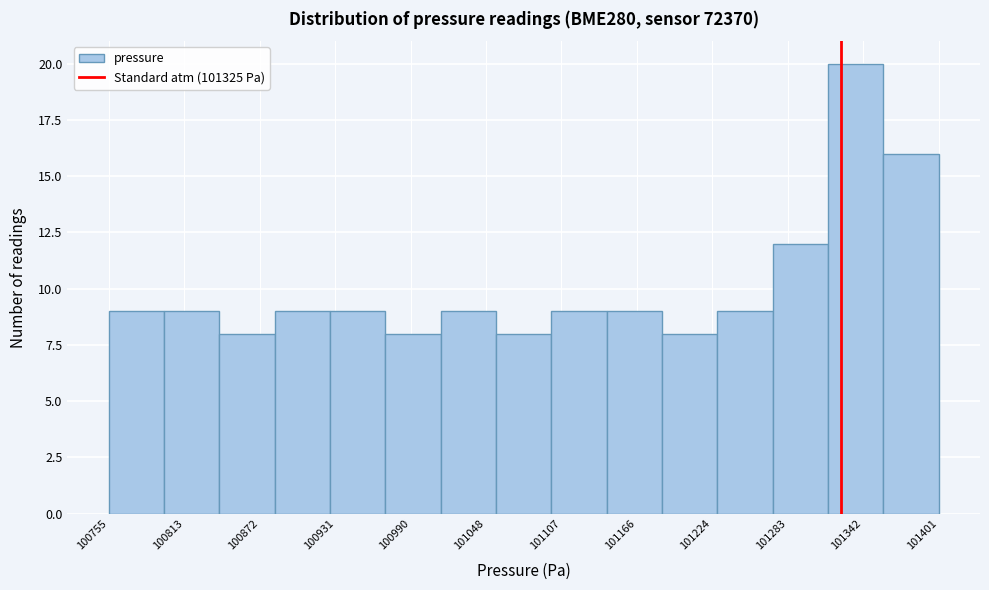

Reading left to right, transcribe this chart: for each bar, give the range it covers on the x-axis and its height. Neither the bar edges nor the heights are printed on the chart, so give them approximately, as read against the axes.

100760 to 100800: 9
100800 to 100840: 9
100840 to 100880: 8
100880 to 100930: 9
100930 to 100970: 9
100970 to 101010: 8
101010 to 101060: 9
101060 to 101100: 8
101100 to 101140: 9
101140 to 101190: 9
101190 to 101230: 8
101230 to 101270: 9
101270 to 101310: 12
101310 to 101360: 20
101360 to 101400: 16